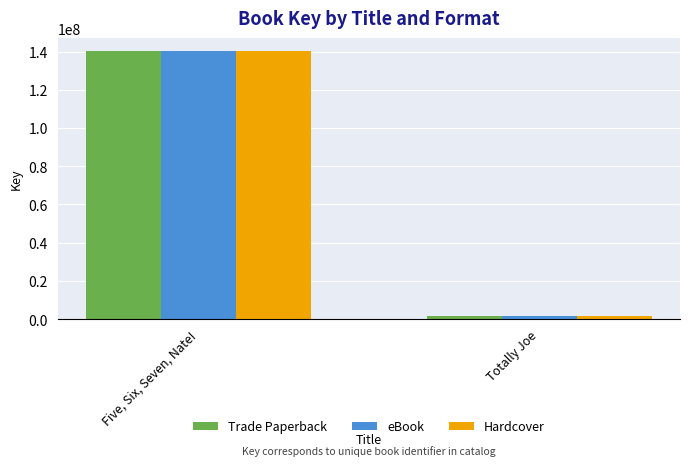

What position from the left is Totally Joe?

2